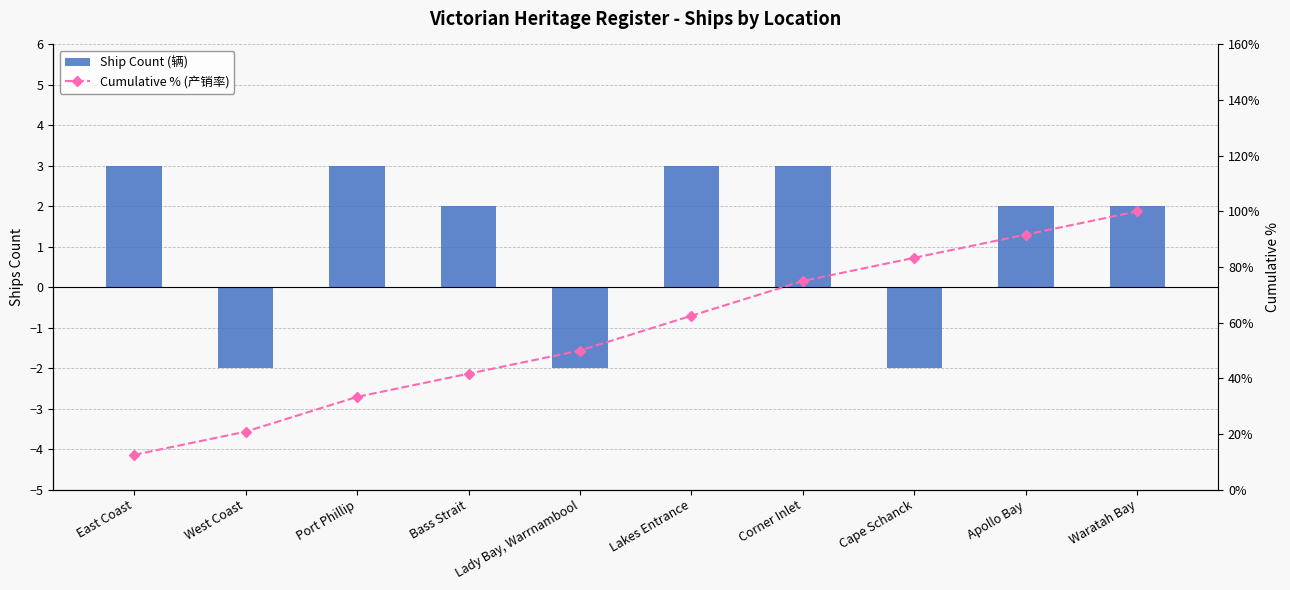

What position from the left is West Coast?

2